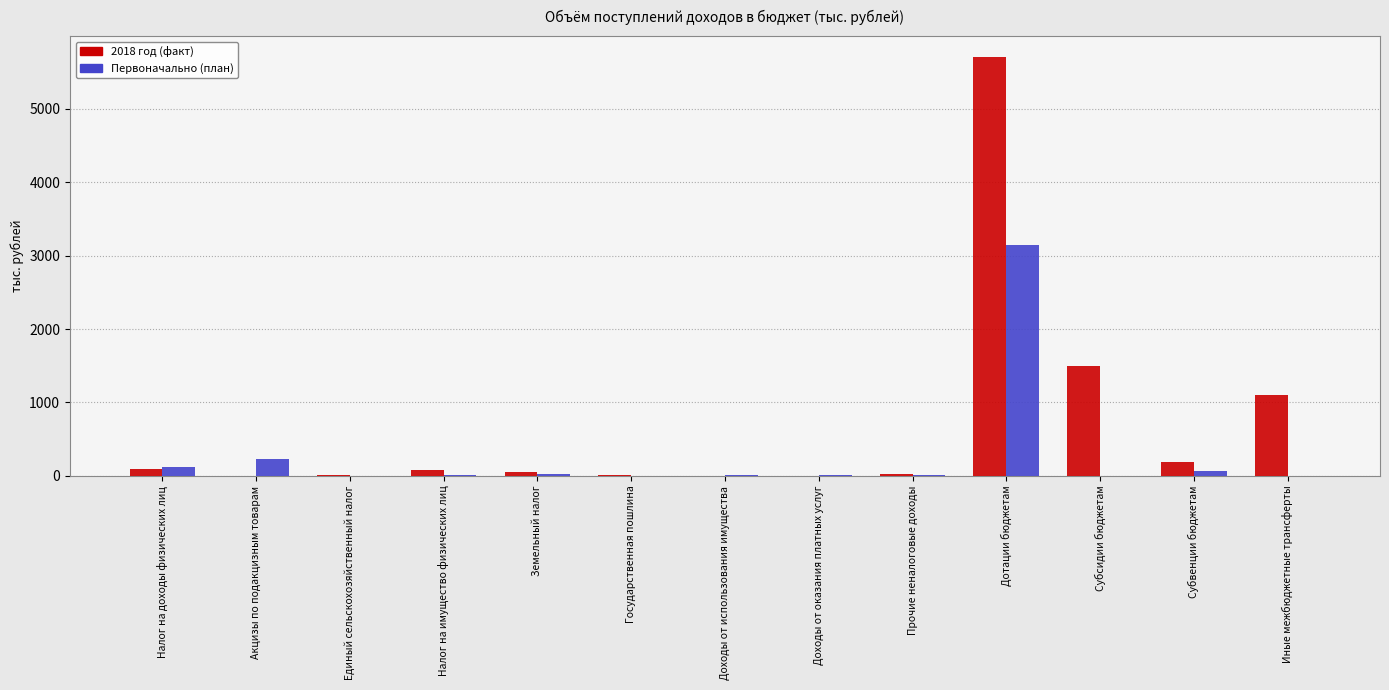

At which label does 2018 год (факт) first exceed 56?

Налог на доходы физических лиц